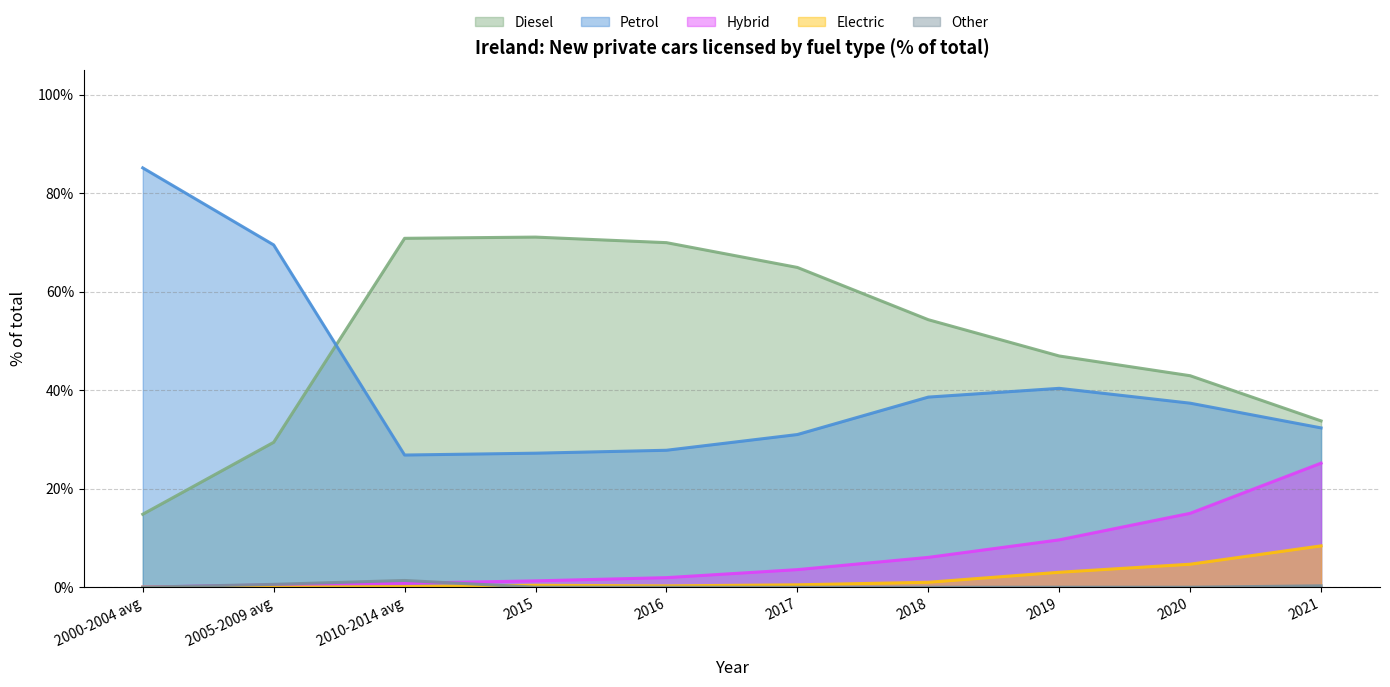

What is the total value across all series at 2000-2004 avg?

1.0